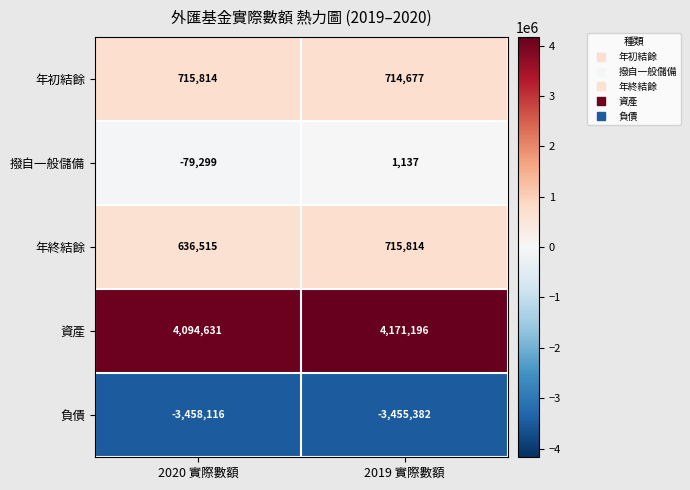

Which category has the highest value in the 年初結餘 series?

2020 實際數額